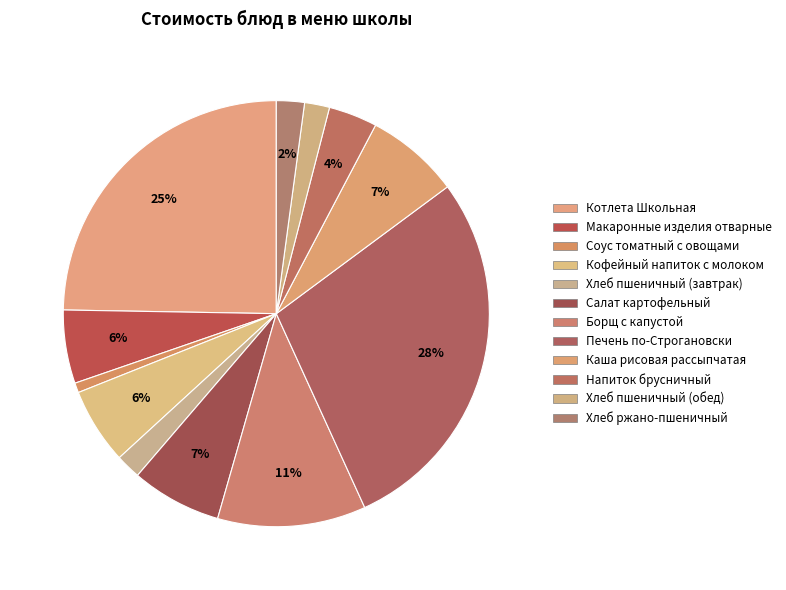

What is the total percentage of Хлеб пшеничный (обед) and Хлеб ржано-пшеничный?

4.0%